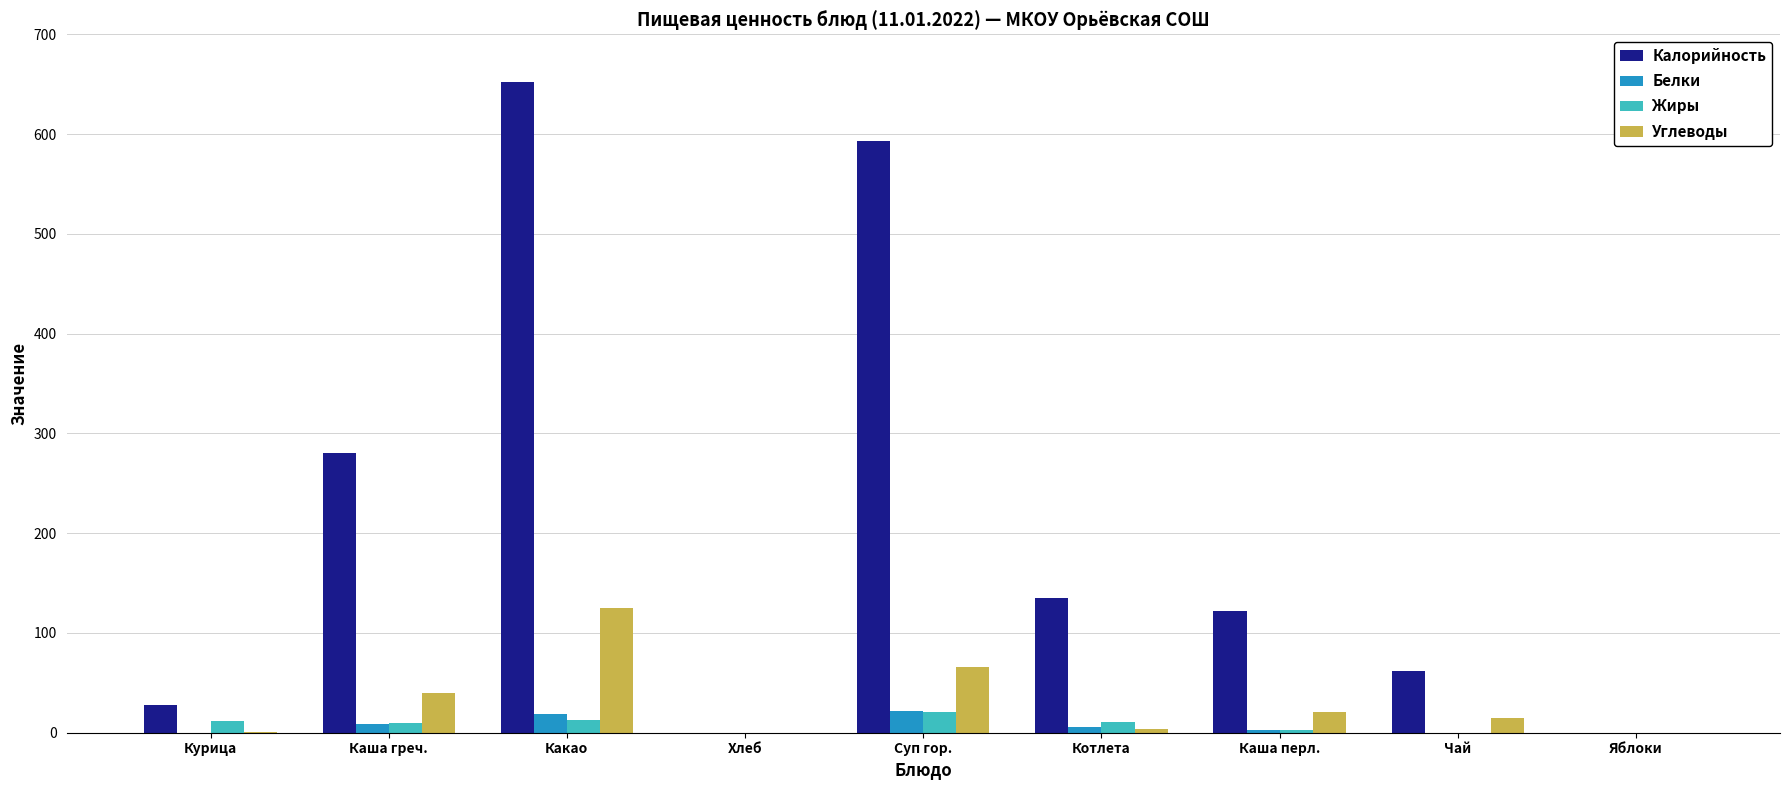

What is the difference between the Калорийность values at Какао and Котлета?

517.0